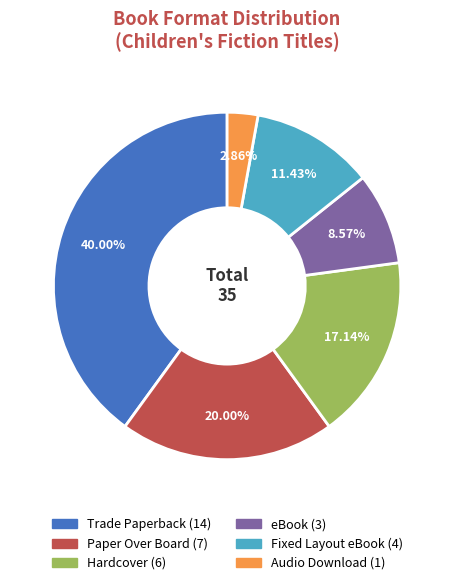

Does any single category account for the majority?

No